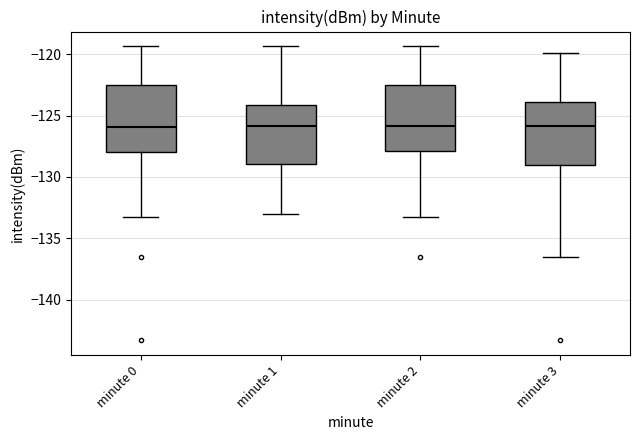

Reading left to right, read every box against the y-axis: the position of its median line, the range the box covers, and the ends of its whiskers. The values are not printed on the chart, so give them approximately, as read against the axis.

minute 0: median -126.0, box -128.0 to -122.5, whiskers -133.5 to -119.5
minute 1: median -126.0, box -129.0 to -124.0, whiskers -133.0 to -119.5
minute 2: median -126.0, box -128.0 to -122.5, whiskers -133.5 to -119.5
minute 3: median -126.0, box -129.0 to -124.0, whiskers -136.5 to -120.0